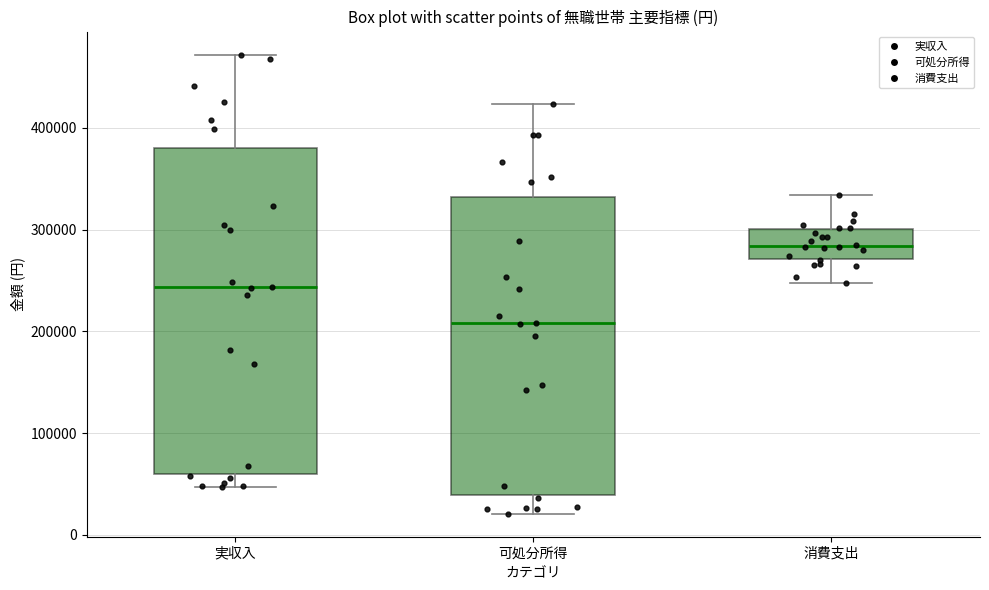

Which box is the tallest, from its lower edge to its upper edge?

実収入